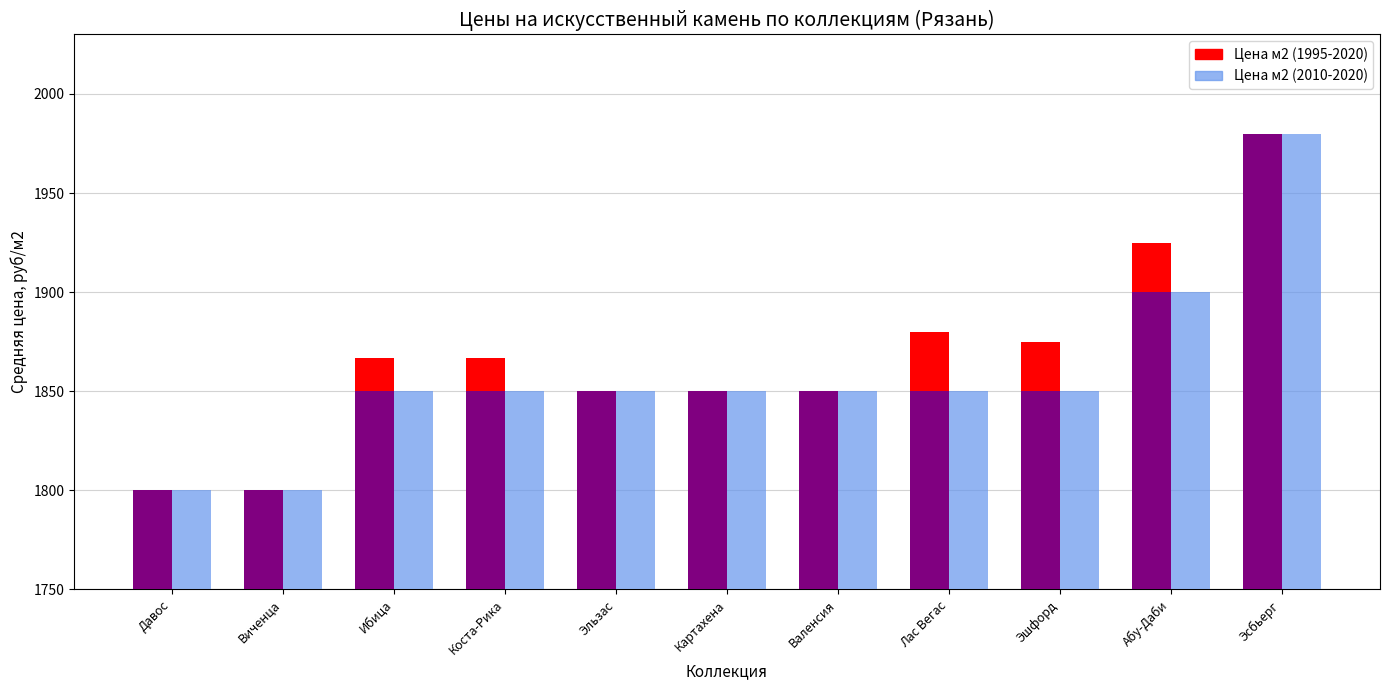

Reading left to right, what are all the values shown in this chart?

Цена м2 (1995-2020): Давос=1800.0	Виченца=1800.0	Ибица=1866.7	Коста-Рика=1866.7	Эльзас=1850.0	Картахена=1850.0	Валенсия=1850.0	Лас Вегас=1880.0	Эшфорд=1875.0	Абу-Даби=1925.0	Эсбьерг=1980.0
Цена м2 (2010-2020): Давос=1800.0	Виченца=1800.0	Ибица=1850.0	Коста-Рика=1850.0	Эльзас=1850.0	Картахена=1850.0	Валенсия=1850.0	Лас Вегас=1850.0	Эшфорд=1850.0	Абу-Даби=1900.0	Эсбьерг=1980.0